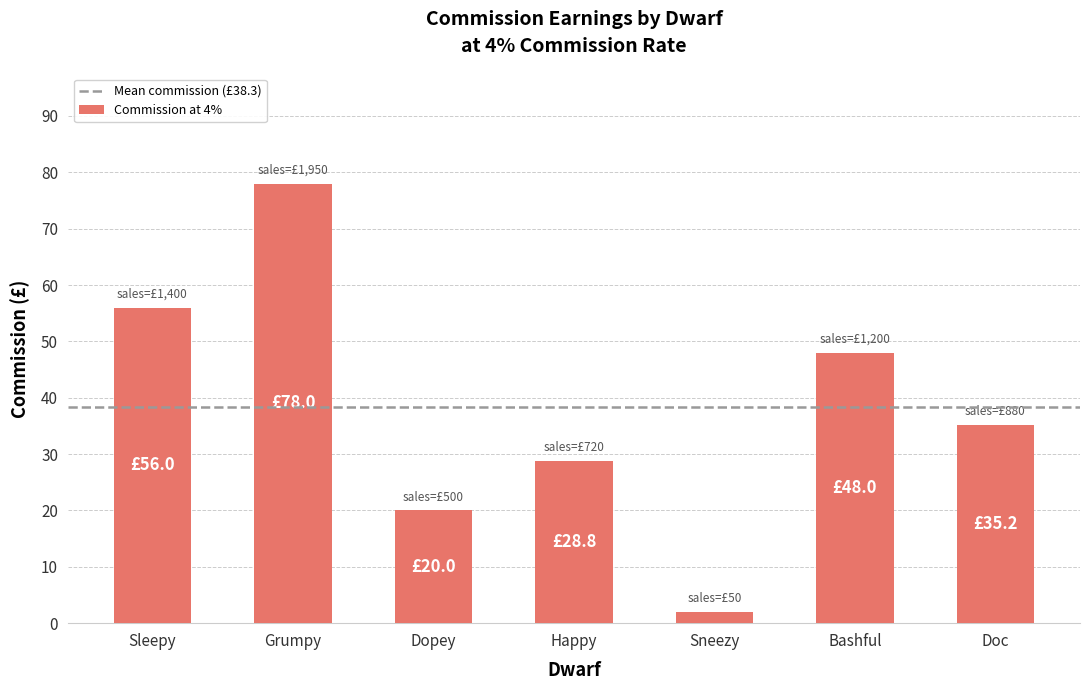

What position from the left is Sneezy?

5